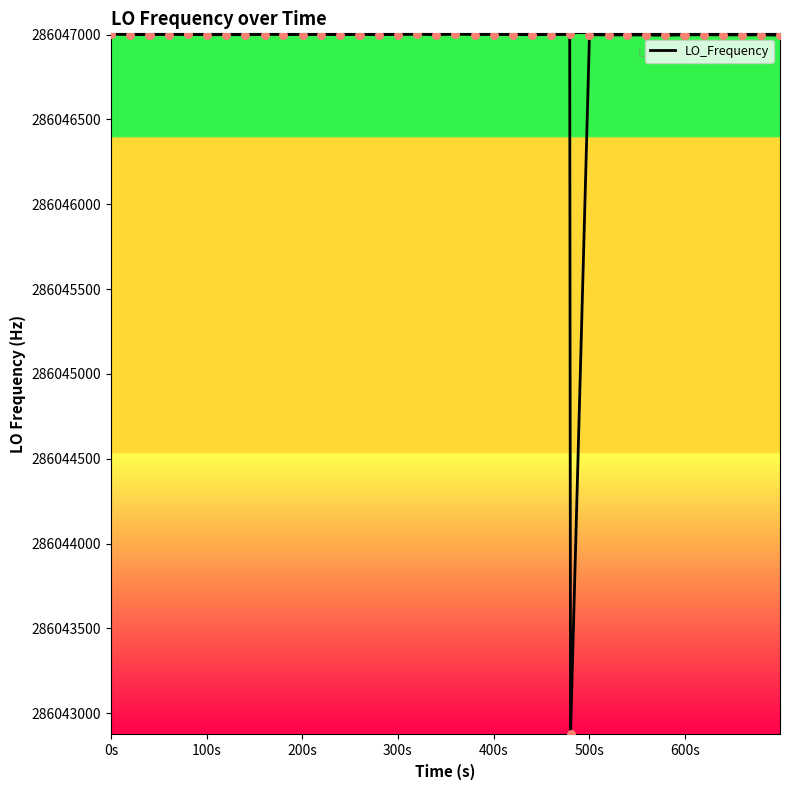

What is the smallest value displayed?

286042879.4